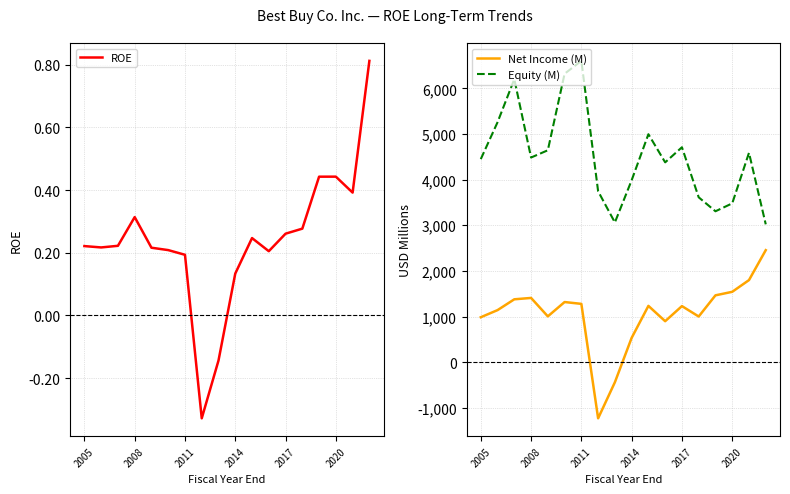

What is the difference between the maximum and minimum values in the Equity (M) series?

3582